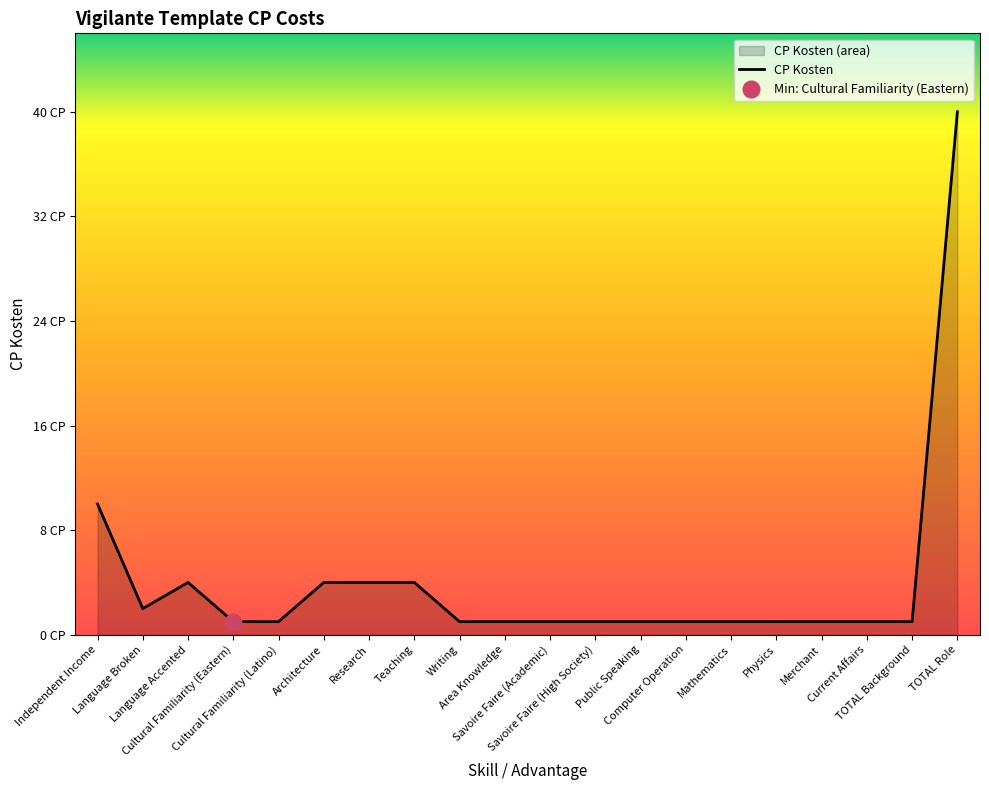

How many data points does each series have?

20